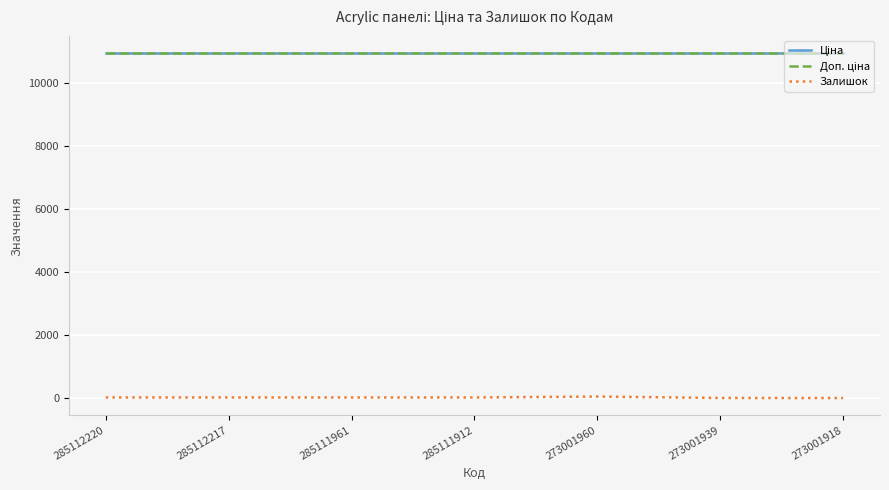

Does the chart display data point markers on the line(s)?

No